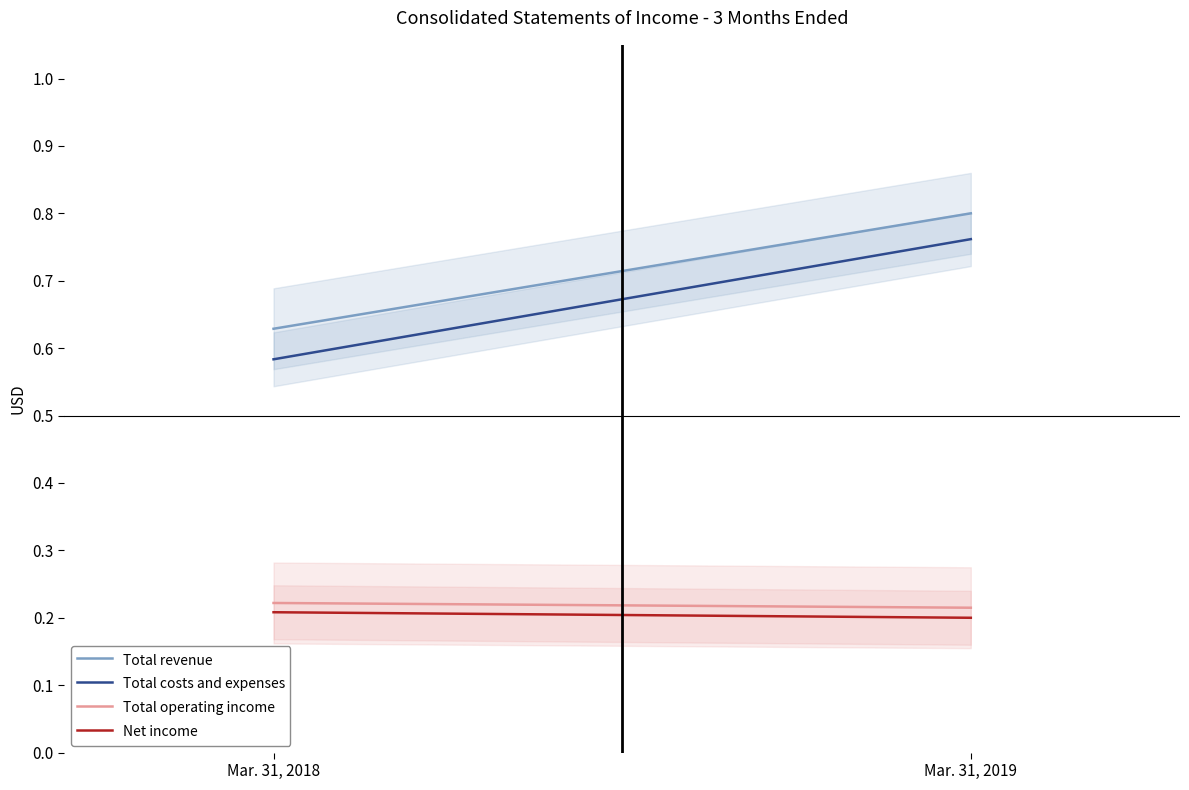

Count the Total revenue values in the range 0 to 1.

2